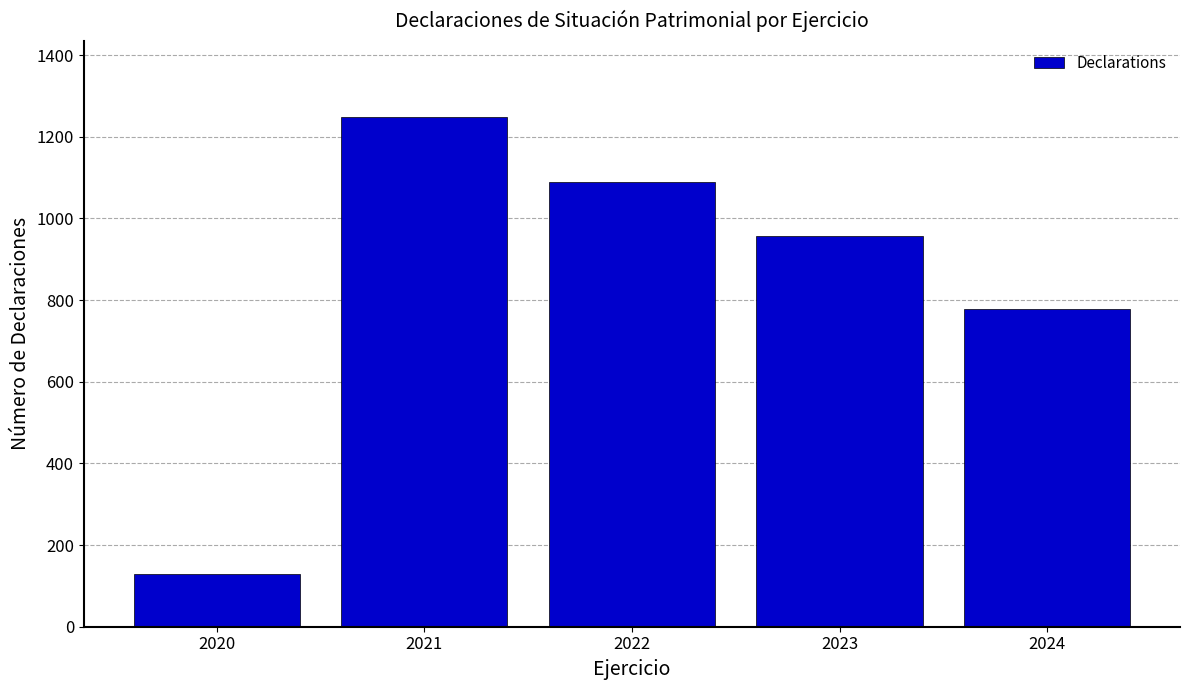

Reading left to right, transcribe all the data shown in this chart.

2020=128	2021=1247	2022=1089	2023=956	2024=778